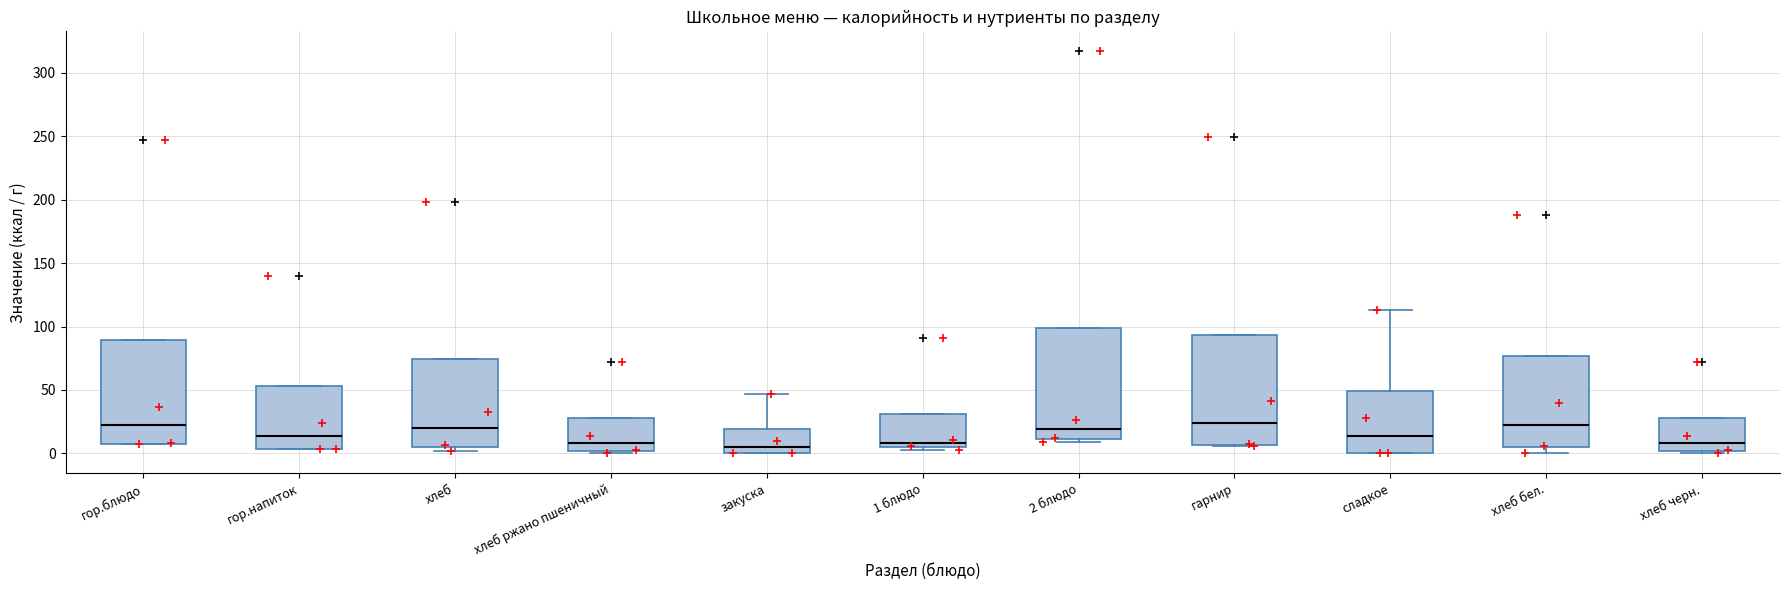

Reading left to right, transcribe this box plot: for each box, give where its median line is, the range the box spans, and where its two whiskers end, as read against the y-axis. The values are not printed on the chart, so give them approximately, as read against the axis.

гор.блюдо: median 20, box 10 to 90, whiskers 5 to 90
гор.напиток: median 15, box 5 to 55, whiskers 5 to 55
хлеб: median 20, box 5 to 75, whiskers 0 to 75
хлеб ржано пшеничный: median 10, box 0 to 30, whiskers 0 (just below the box's lower edge) to 30
закуска: median 5, box 0 to 20, whiskers 0 to 45
1 блюдо: median 10, box 5 to 30, whiskers 0 to 30
2 блюдо: median 20, box 10 to 100, whiskers 10 (just below the box's lower edge) to 100
гарнир: median 25, box 5 to 95, whiskers 5 to 95
сладкое: median 15, box 0 to 50, whiskers 0 to 115
хлеб бел.: median 25, box 5 to 75, whiskers 0 to 75
хлеб черн.: median 10, box 0 to 30, whiskers 0 (just below the box's lower edge) to 30